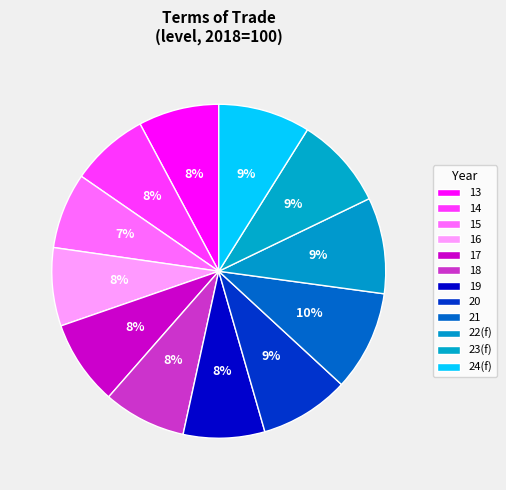

How many segments does this pie chart have?

12